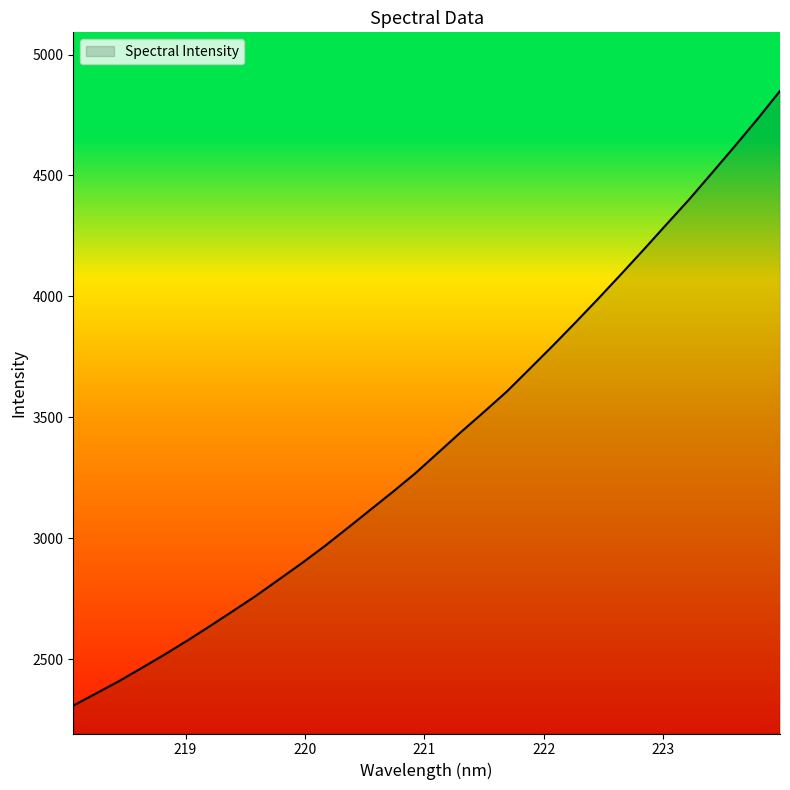

What is the minimum value shown in the chart?

2307.5